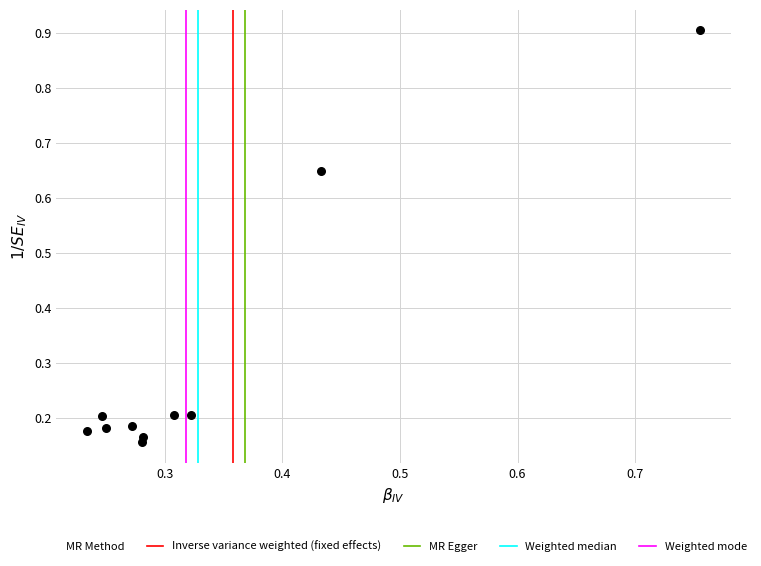

What is the average X value?

0.3